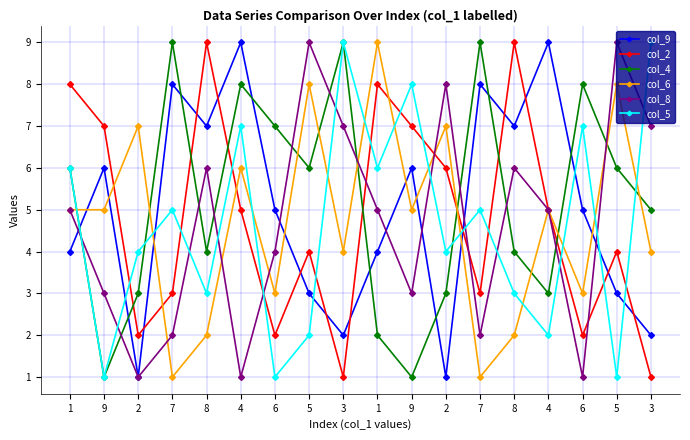

At 8, list the series in order from largest to smallest.

col_2, col_9, col_8, col_4, col_5, col_6